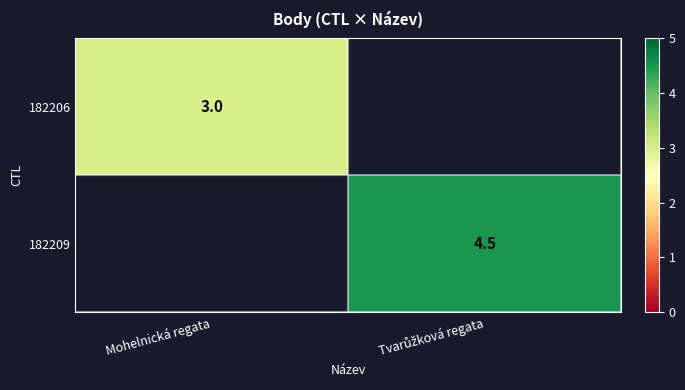

The 182206 series shows 0.9 at Mohelnická regata. True or false?

False